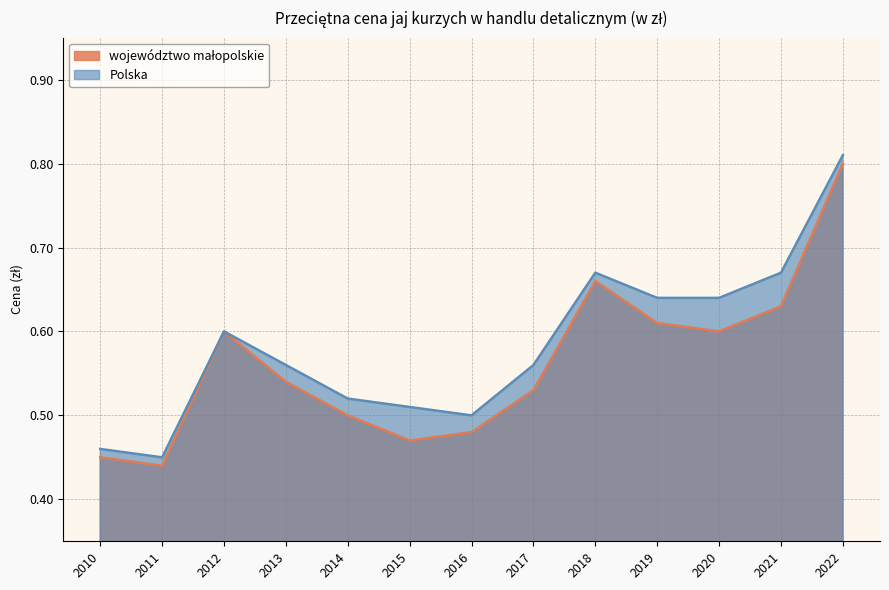

True or false: województwo małopolskie and Polska intersect in this chart.

False